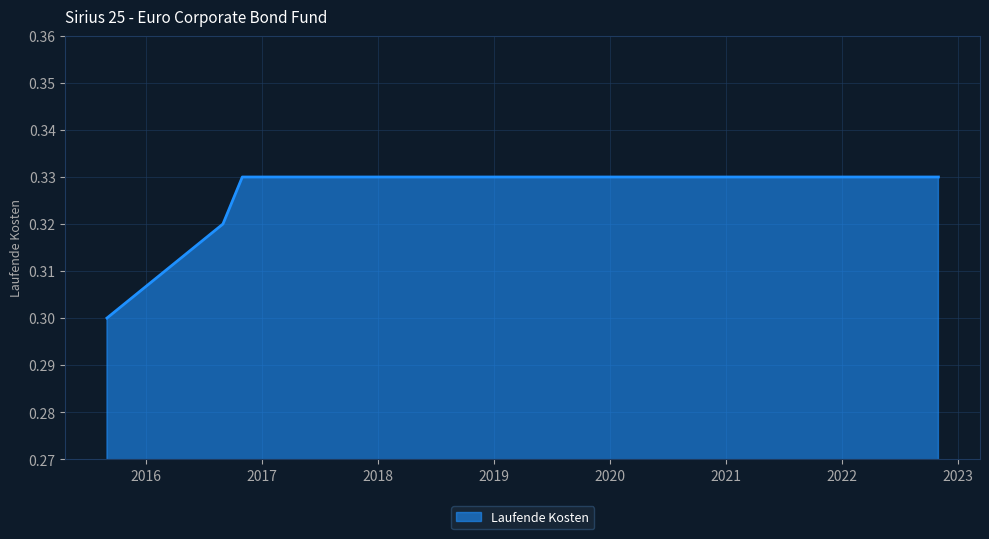

Does the chart display data point markers on the line(s)?

No